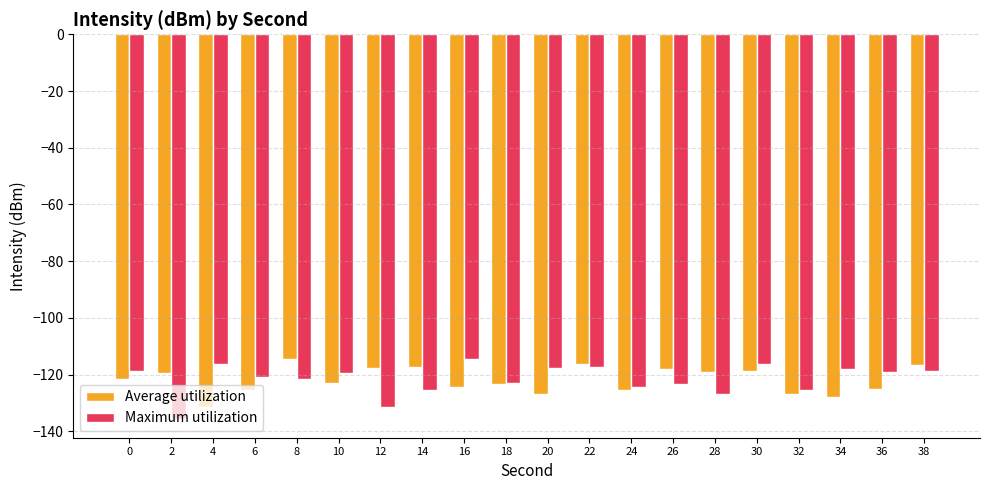

Rank the series at 28 from lowest to highest value.

Maximum utilization, Average utilization